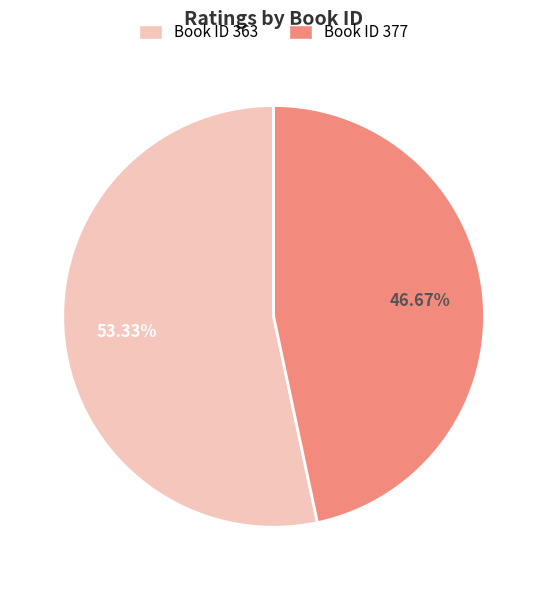

What is the ratio of the value at Book ID 377 to the value at Book ID 363?

0.9